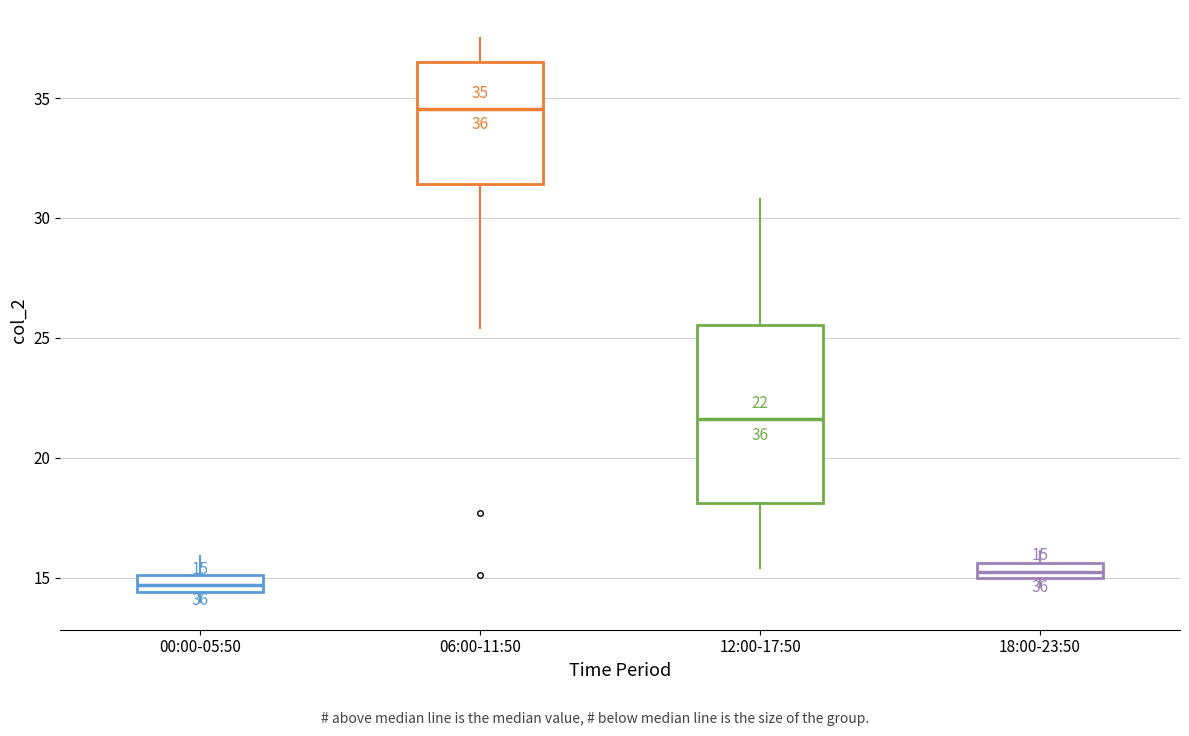

Which box has the highest median line?

06:00-11:50